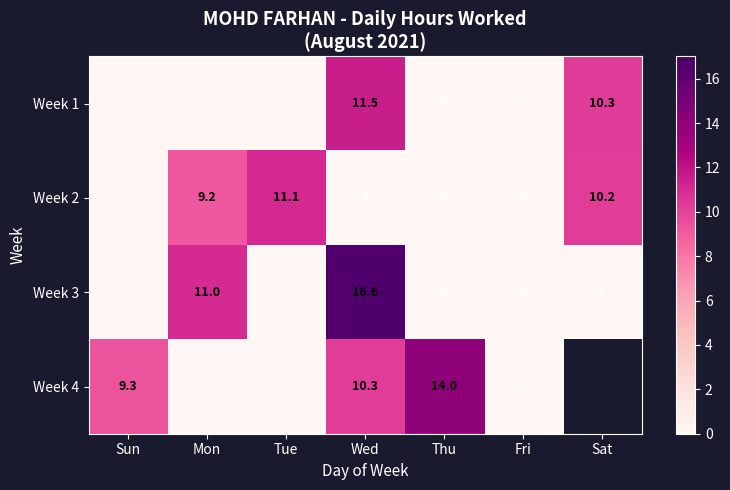

True or false: Week 2 has a value of 0.0 at Sun.

True